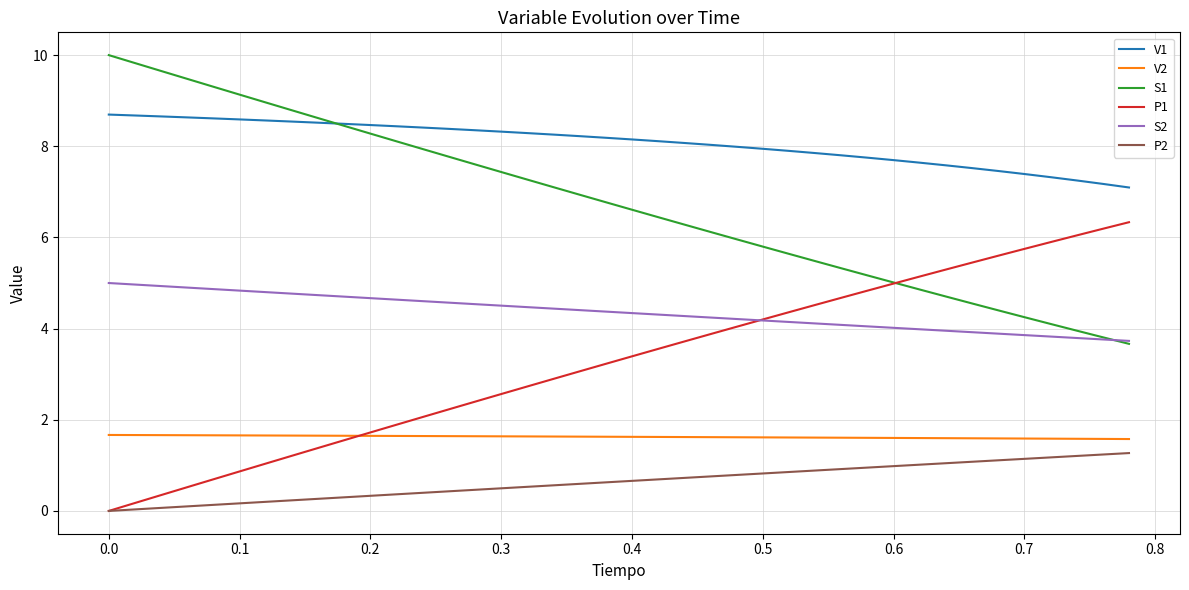

True or false: S2 and P2 cross at least once.

False